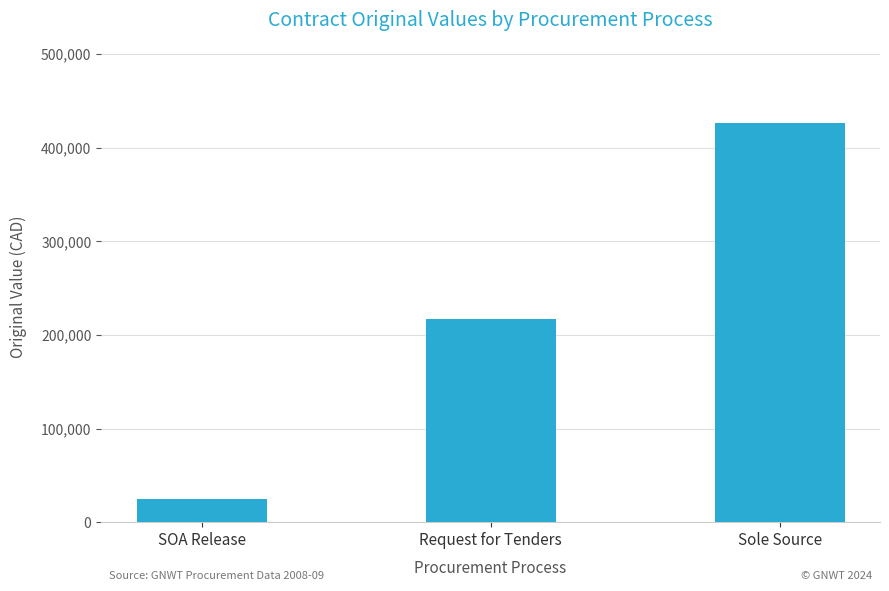

How many bars are there in total?

3